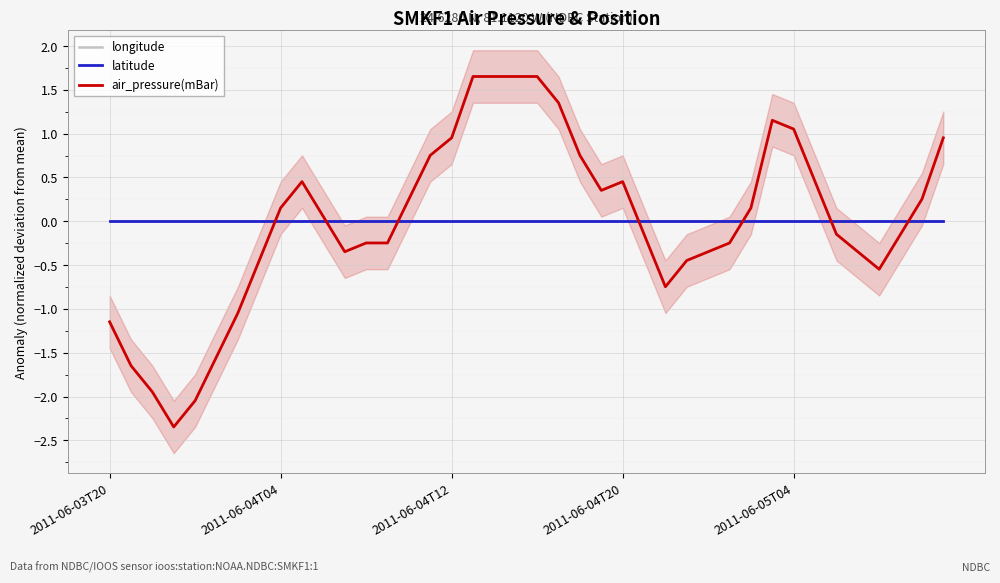

What position from the right is 14?

26